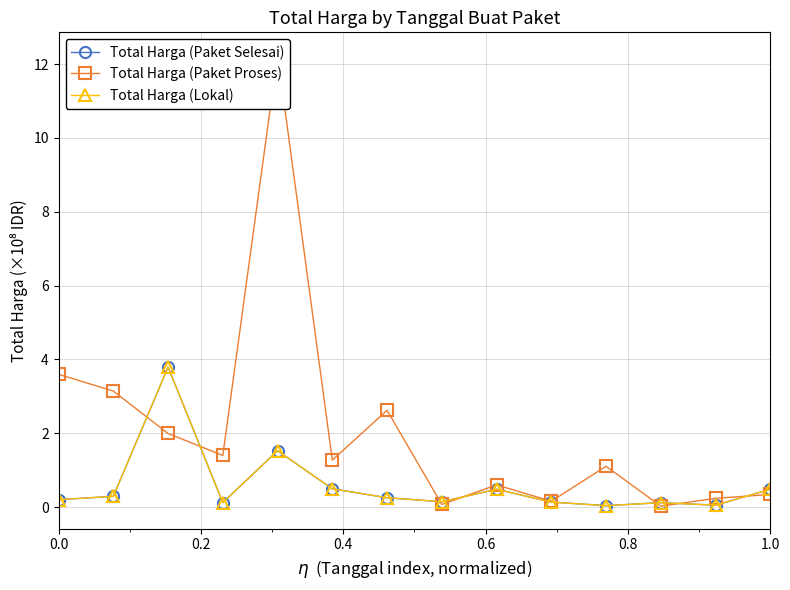

Reading left to right, list all the values displayed in this chart.

Total Harga (Paket Selesai): 0.2	0.3	3.8	0.1	1.5	0.5	0.3	0.1	0.5	0.1	0.0	0.1	0.1	0.5
Total Harga (Paket Proses): 3.6	3.1	2.0	1.4	12.2	1.3	2.6	0.1	0.6	0.2	1.1	0.0	0.2	0.3
Total Harga (Lokal): 0.2	0.3	3.8	0.1	1.5	0.5	0.3	0.1	0.5	0.1	0.0	0.1	0.1	0.5